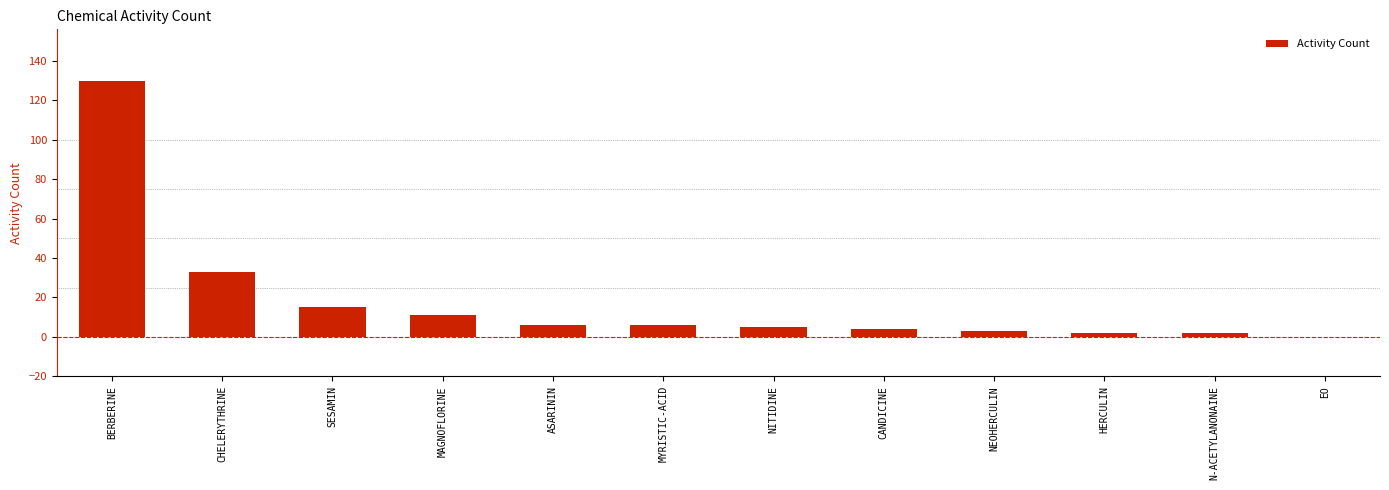

What is the greatest value displayed?

130